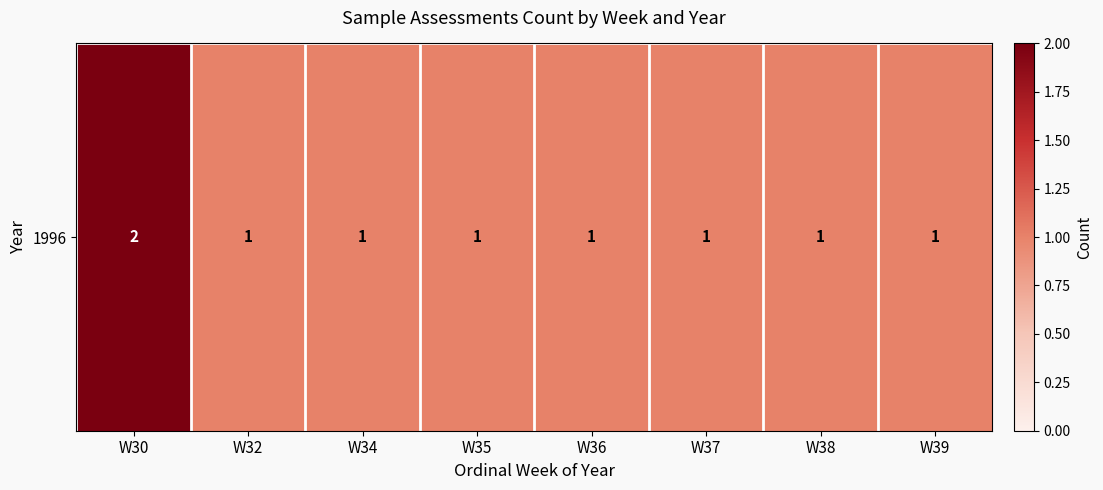

At which label is the value closest to 1?

W32